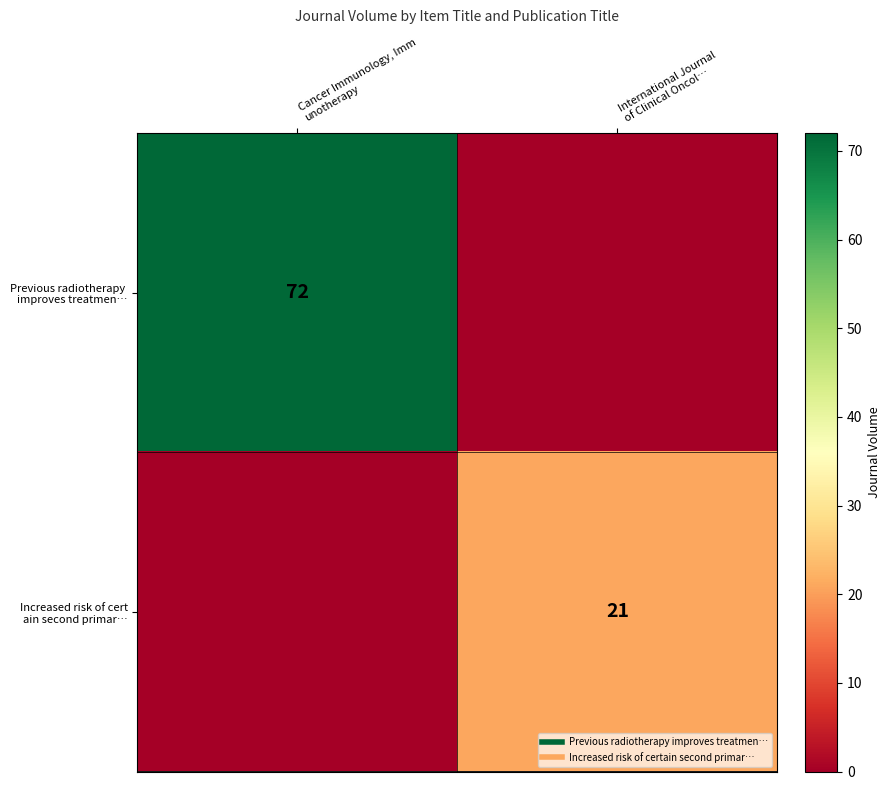

Rank the series at International Journal of Clinical Oncol… from highest to lowest value.

Increased risk of cert ain second primar…, Previous radiotherapy improves treatmen…